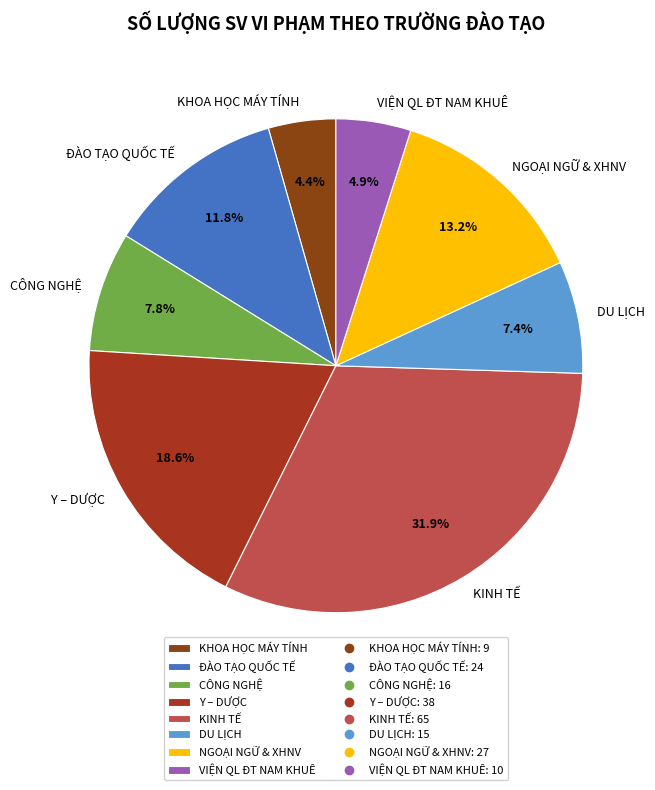

Is there a majority slice in this chart?

No